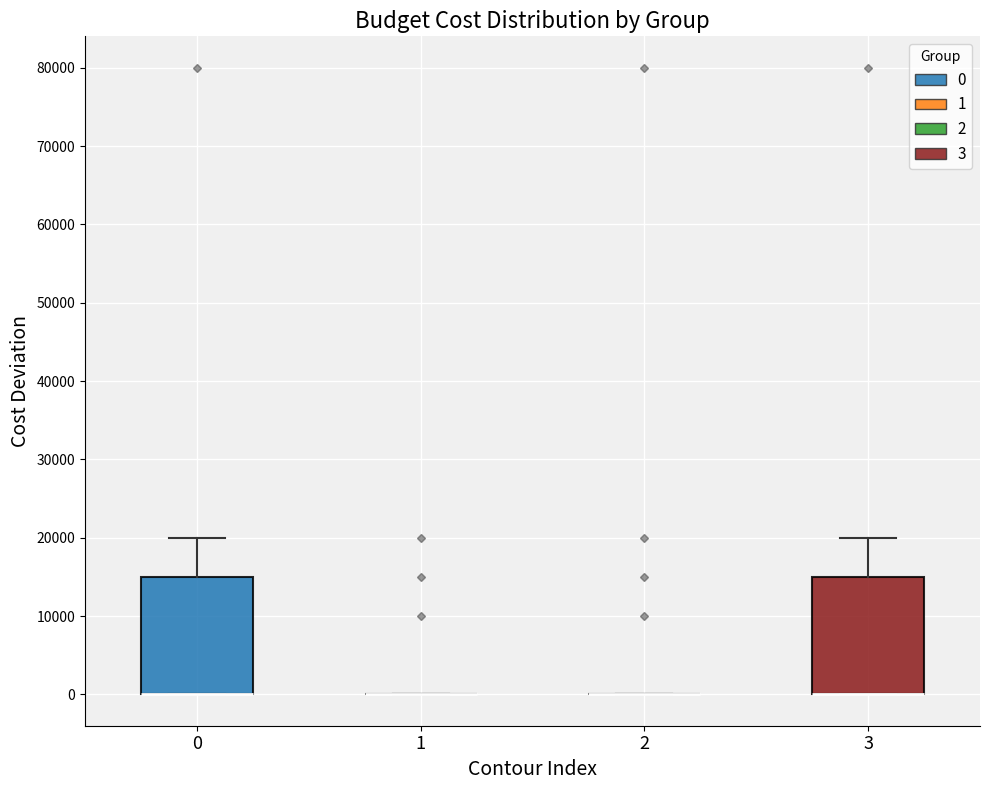

Reading left to right, transcribe this box plot: for each box, give where its median line is, the range the box spans, and where its two whiskers end, as read against the y-axis. The values are not printed on the chart, so give them approximately, as read against the axis.

0: median 0 (drawn on the box's lower edge), box 0 to 15000, whiskers 0 to 20000
1: box collapsed to a line at 0, whiskers 0 to 0
2: box collapsed to a line at 0, whiskers 0 to 0
3: median 0 (drawn on the box's lower edge), box 0 to 15000, whiskers 0 to 20000